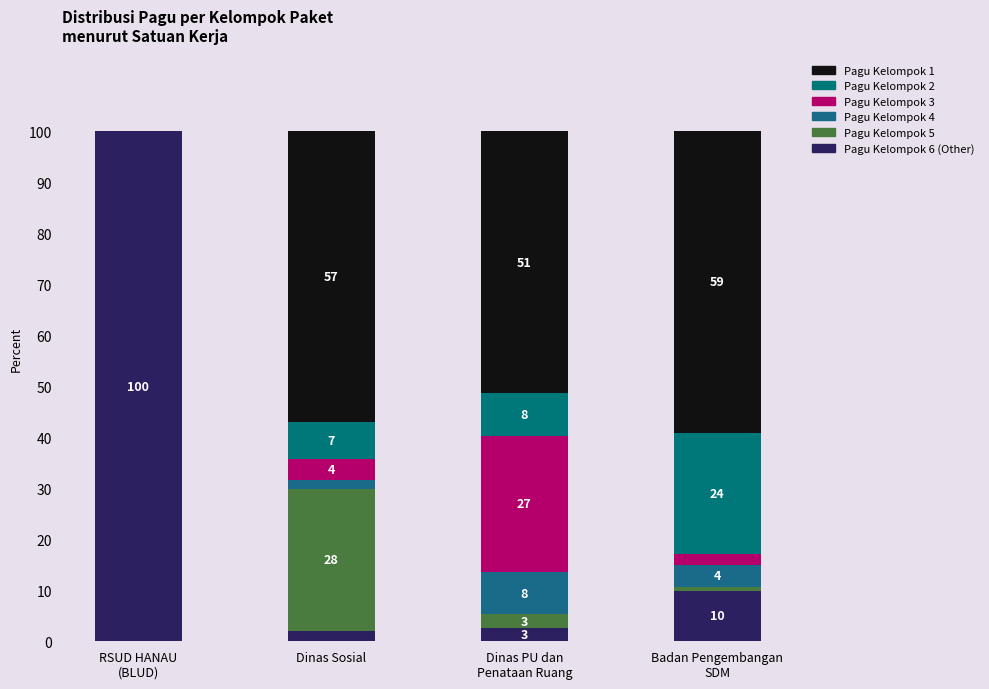

Are the bars grouped side by side (vs. stacked)?

No